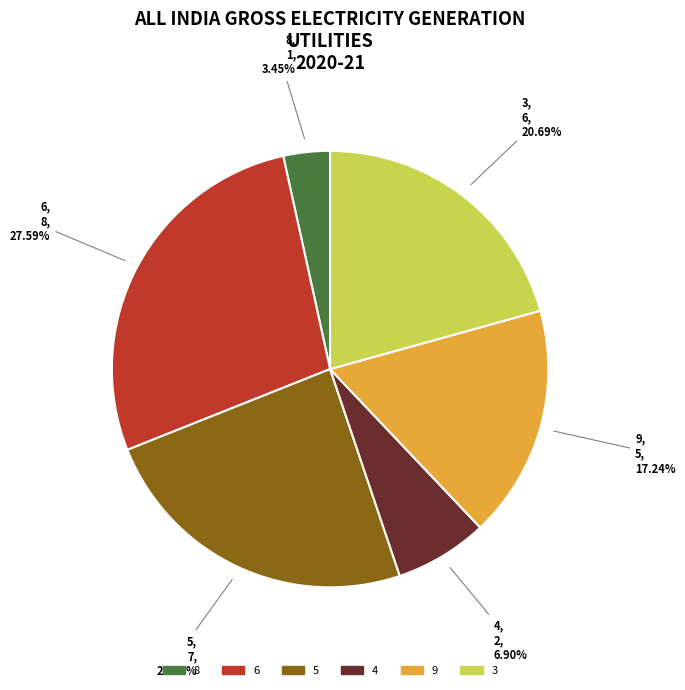

Count the number of slices in the pie.

6